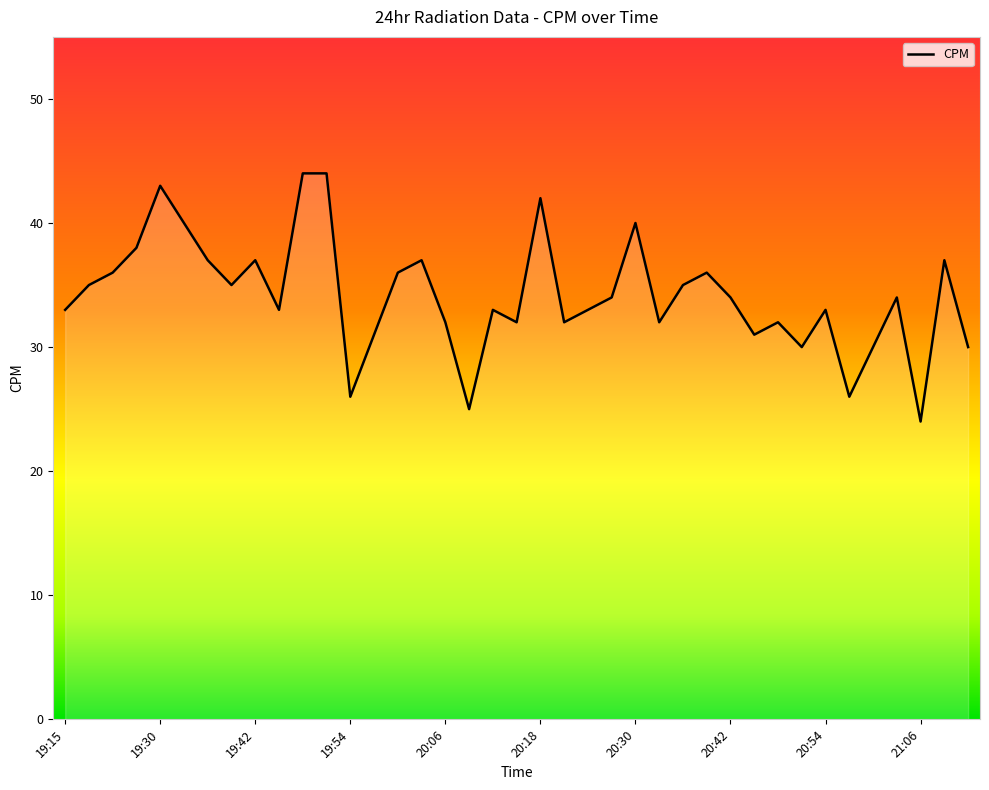

What is the greatest value displayed?

44